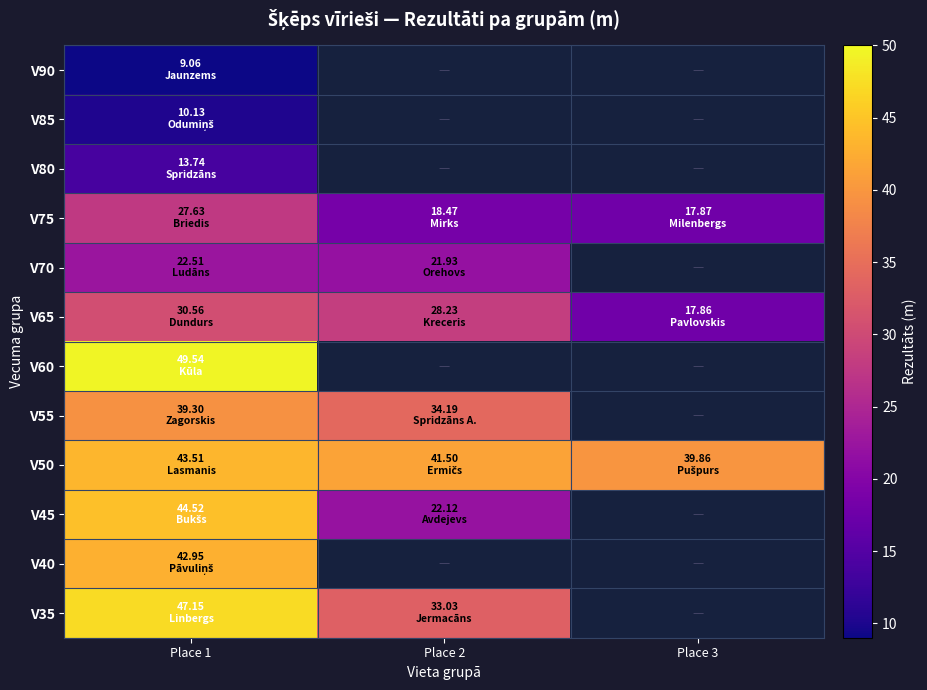

What is the average value of the V50 series?

41.6